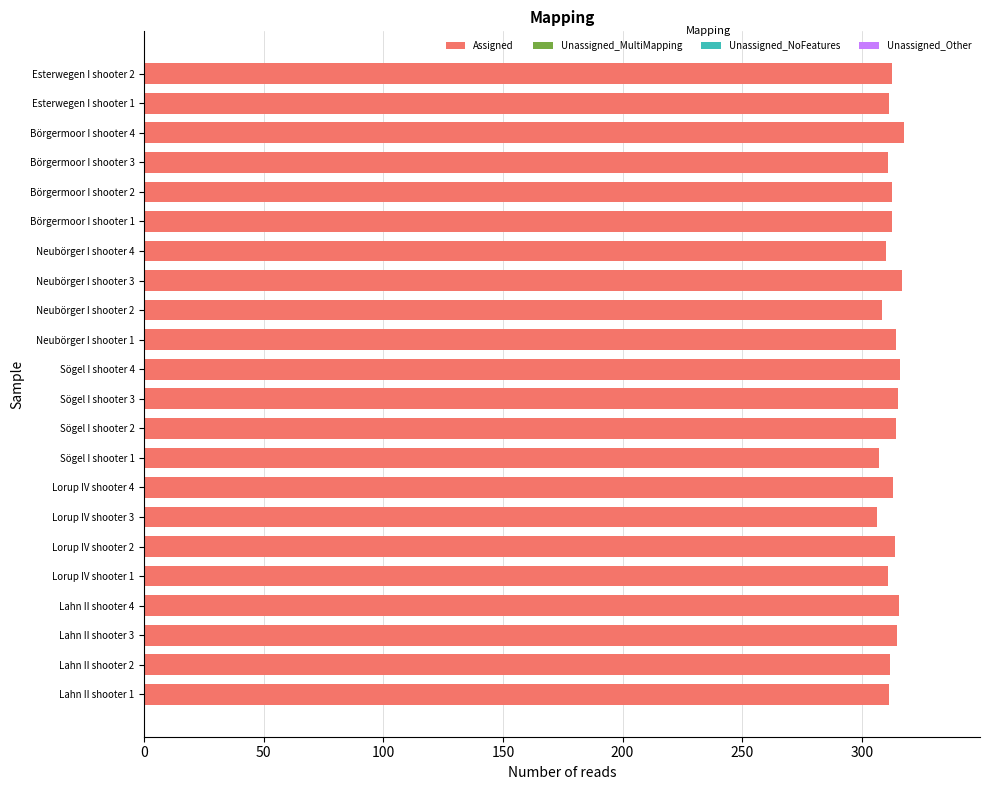

The value at Sögel I shooter 2 is 535.7. True or false?

False